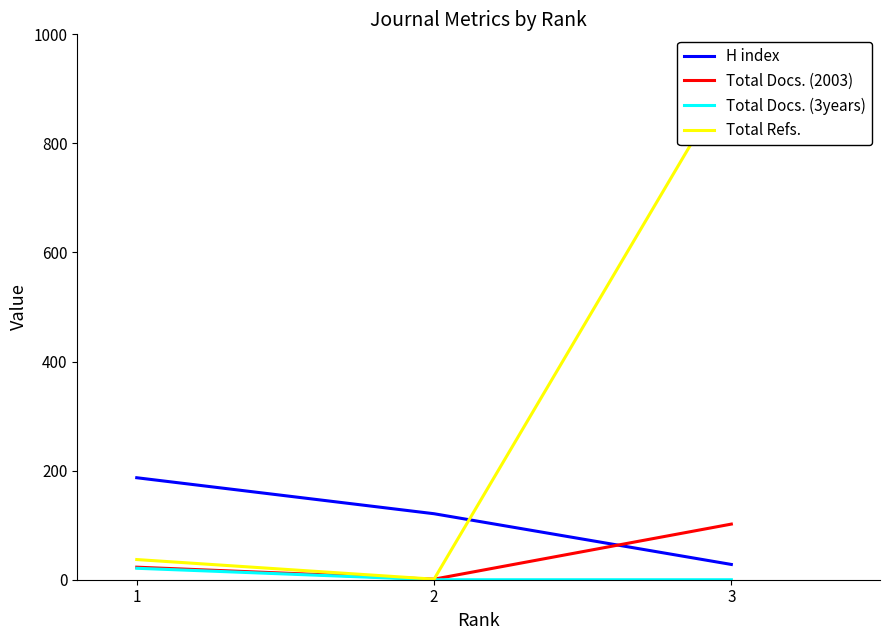

How many data points does each series have?

3